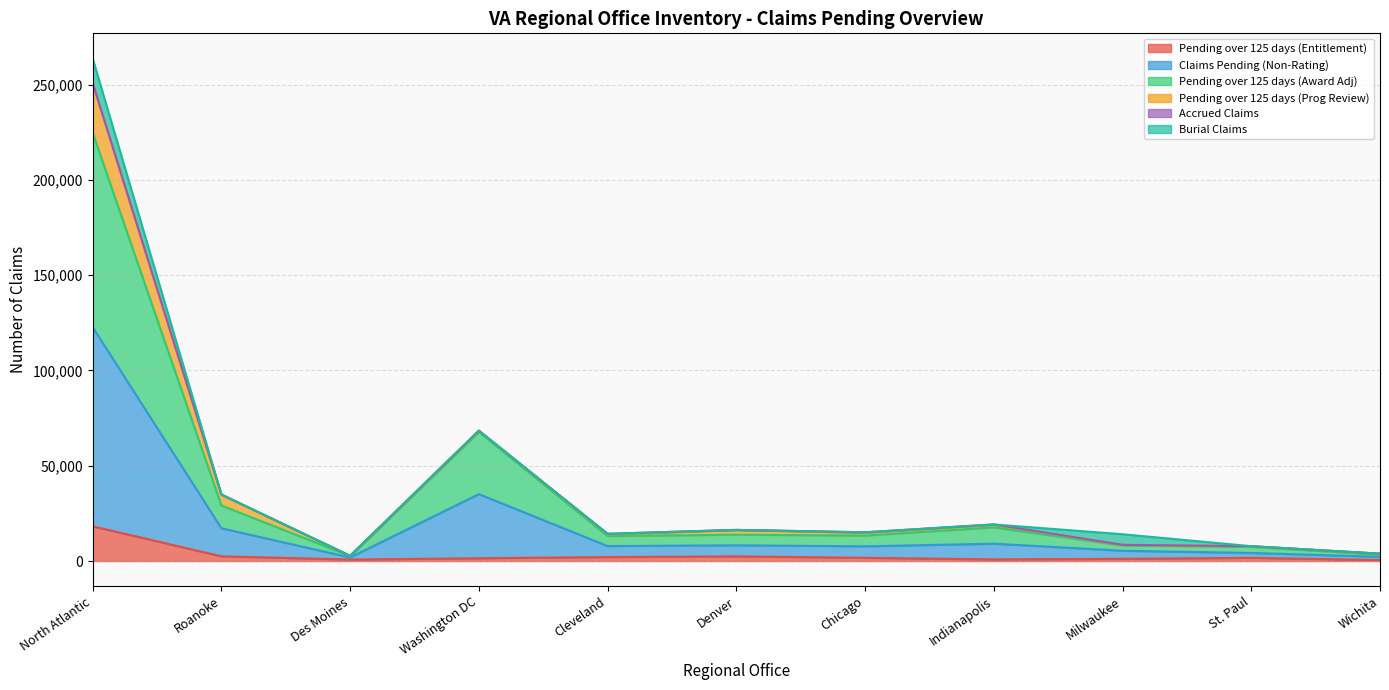

What is the highest value of the Pending over 125 days (Entitlement) series?

18232